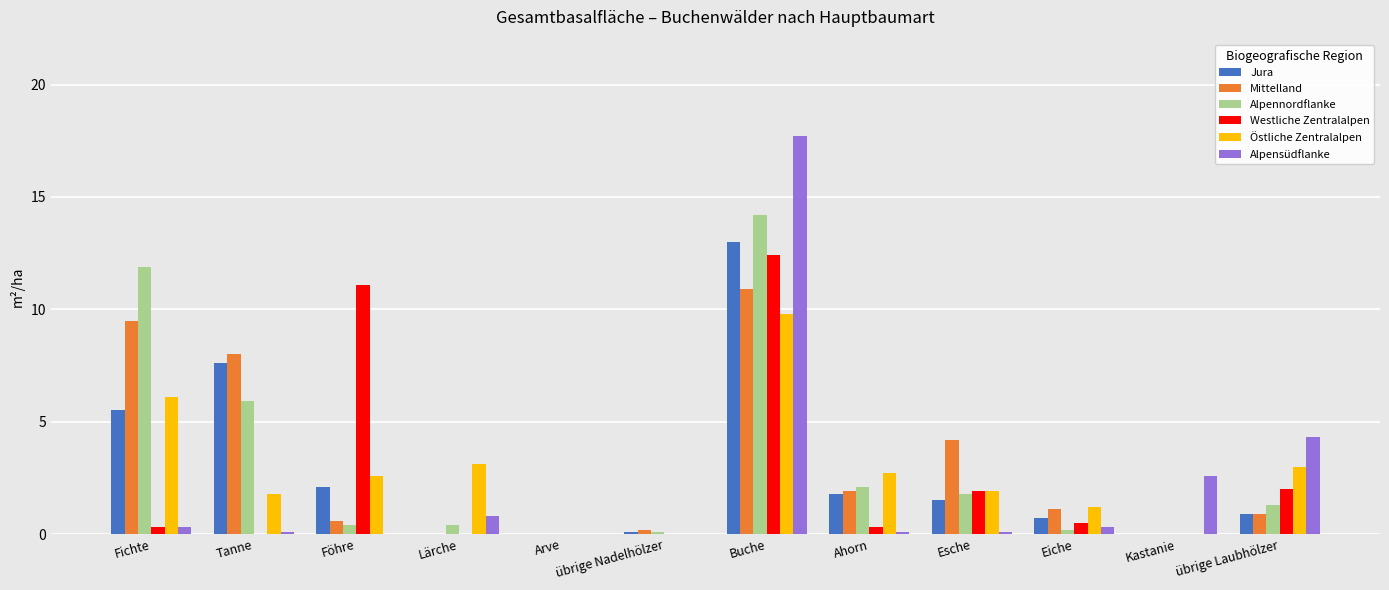

At which category is the sum across all series the highest?

Buche